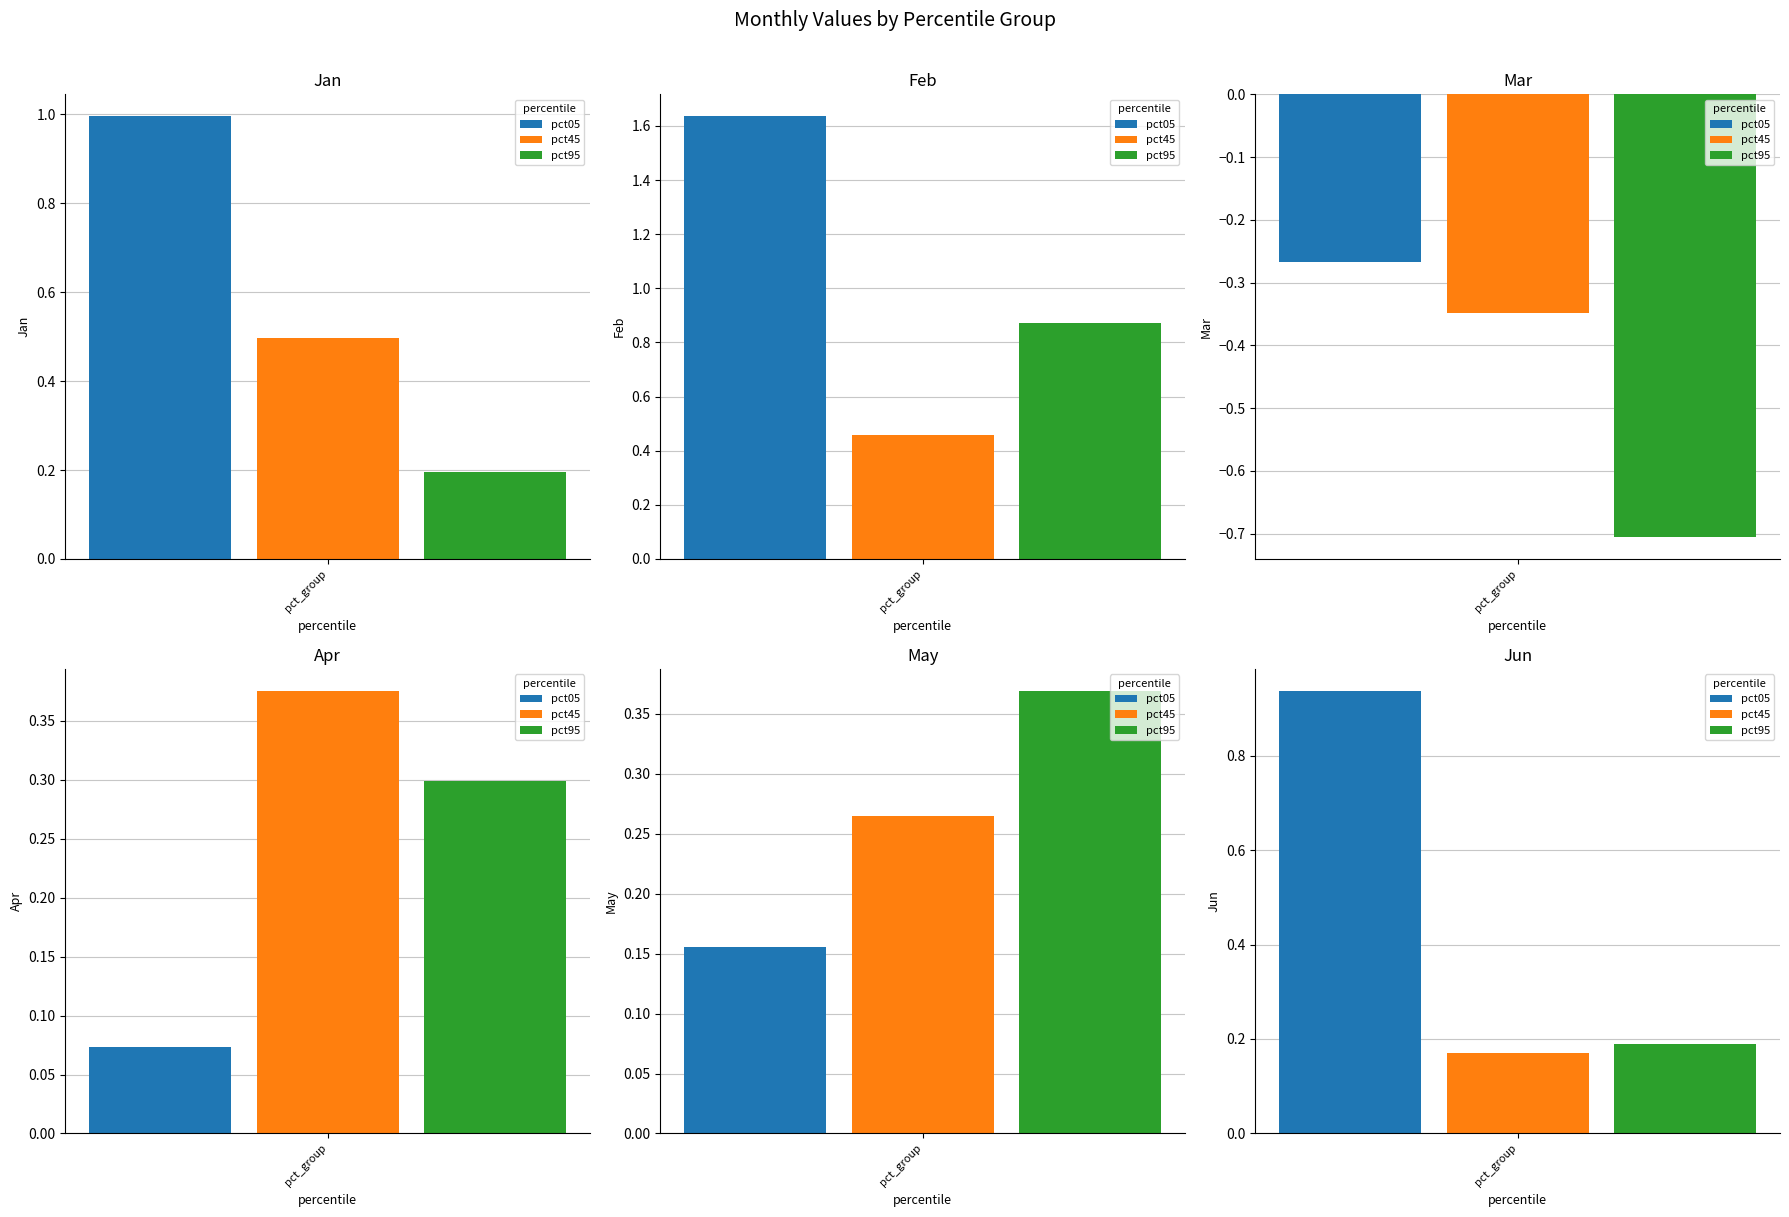

Are the bars grouped side by side (vs. stacked)?

Yes